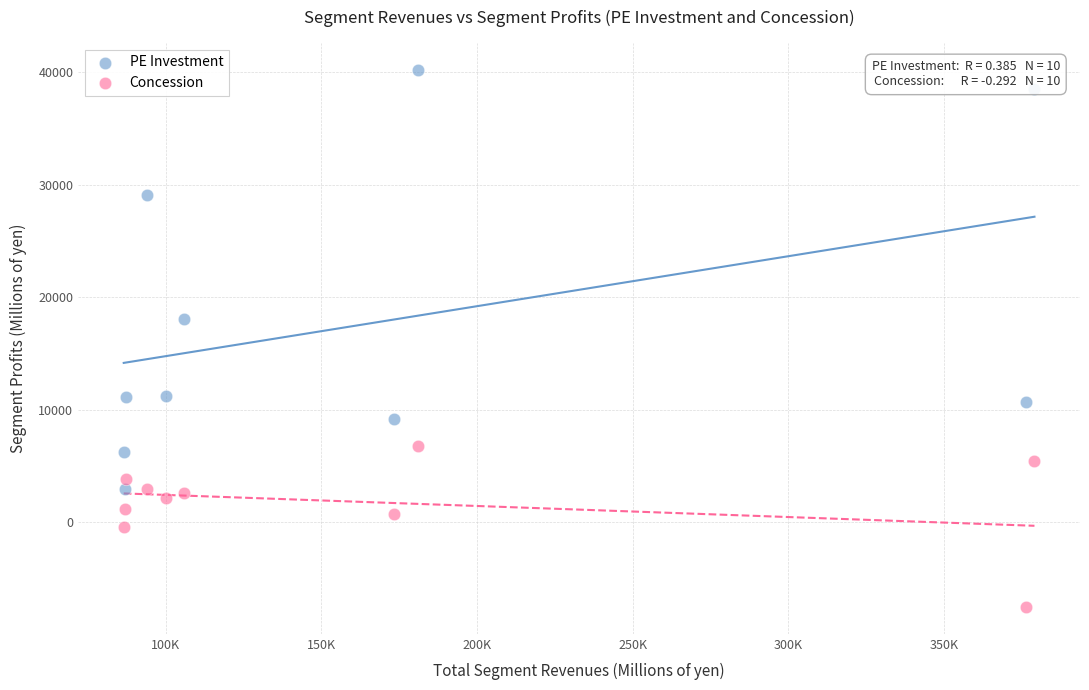

Which series contains the highest Y value?

PE Investment